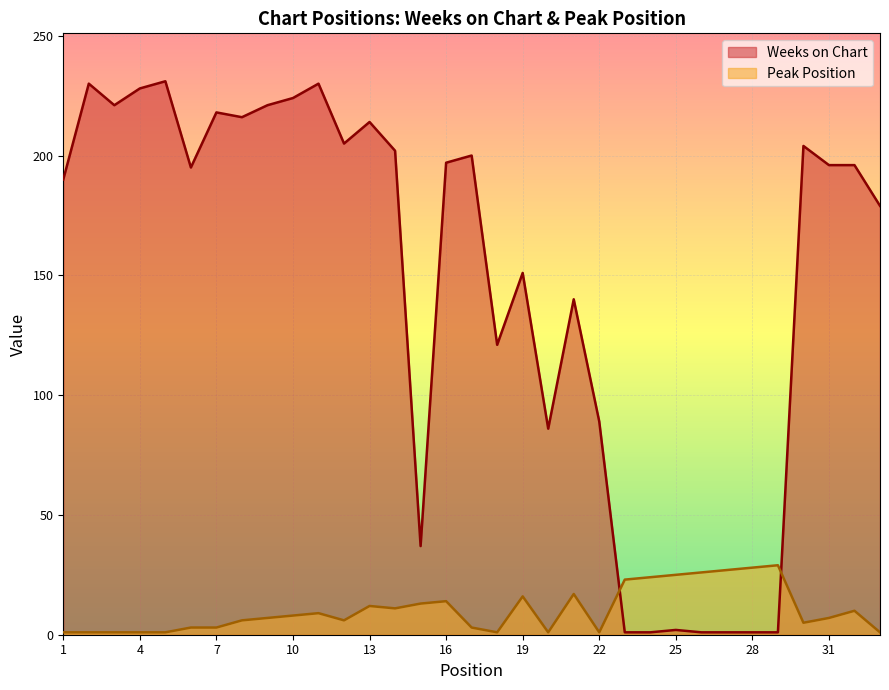

How many intersections are there between Peak Position and Weeks on Chart?

2